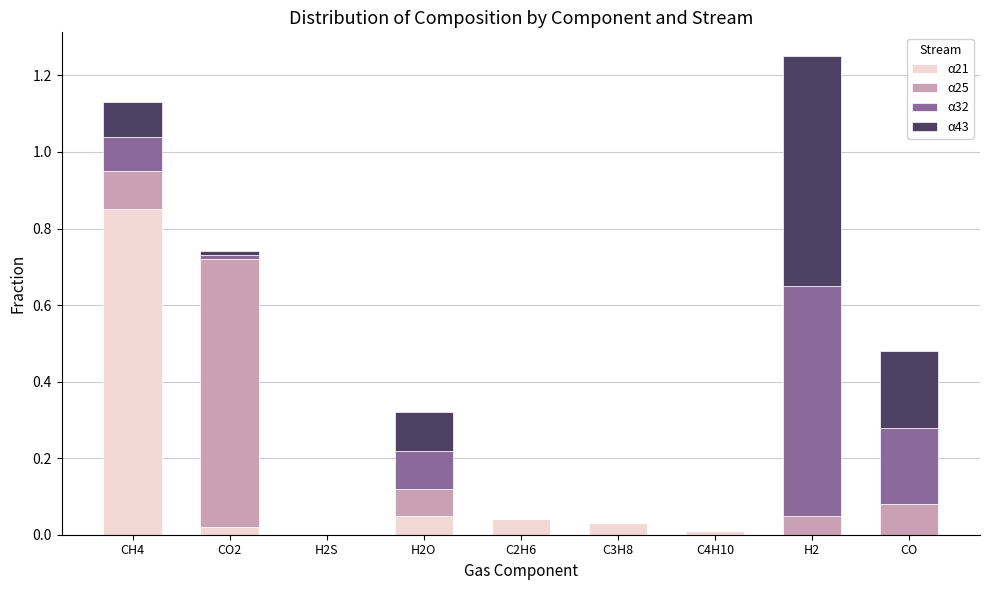

At which label does α21 reach its peak?

CH4